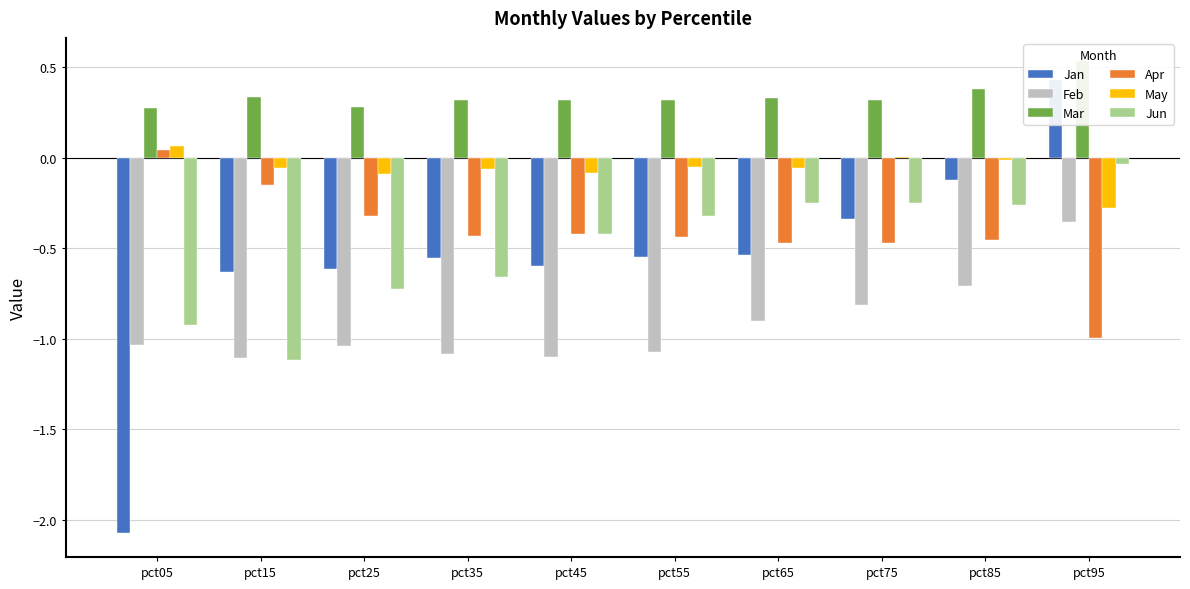

At which category is the sum across all series the highest?

pct95